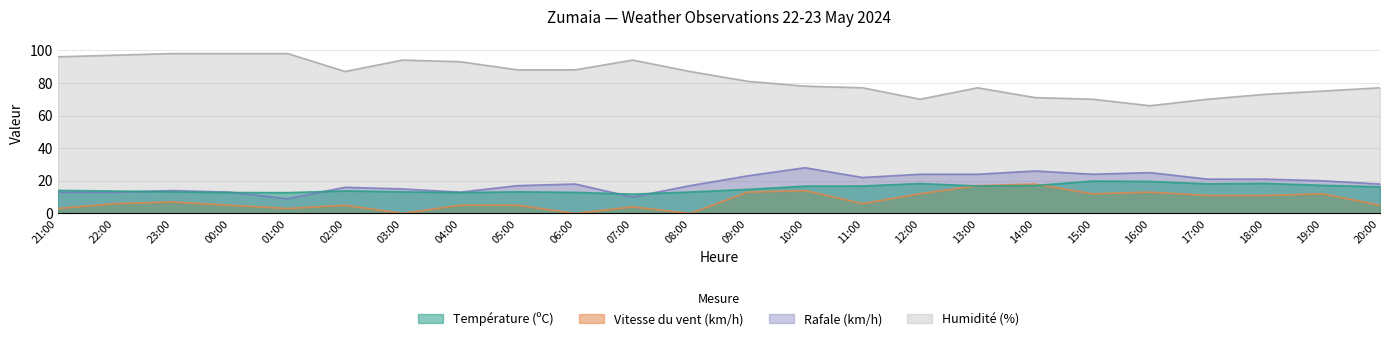

Reading left to right, list all the values displayed in this chart.

Température (ºC): 14.1	13.7	13.2	12.8	12.7	13.8	13.2	12.8	13.2	12.9	11.8	13.1	14.7	16.7	16.8	18.3	16.8	17.1	19.8	19.6	18.1	18.4	17.2	16.3
Vitesse du vent (km/h): 3.0	6.0	7.0	5.0	3.0	5.0	0.0	5.0	5.0	0.0	4.0	0.0	13.0	14.0	6.0	12.0	17.0	18.0	12.0	13.0	11.0	11.0	12.0	5.0
Rafale (km/h): 13.0	13.0	14.0	13.0	9.0	16.0	15.0	13.0	17.0	18.0	10.0	17.0	23.0	28.0	22.0	24.0	24.0	26.0	24.0	25.0	21.0	21.0	20.0	18.0
Humidité (%): 96.0	97.0	98.0	98.0	98.0	87.0	94.0	93.0	88.0	88.0	94.0	87.0	81.0	78.0	77.0	70.0	77.0	71.0	70.0	66.0	70.0	73.0	75.0	77.0